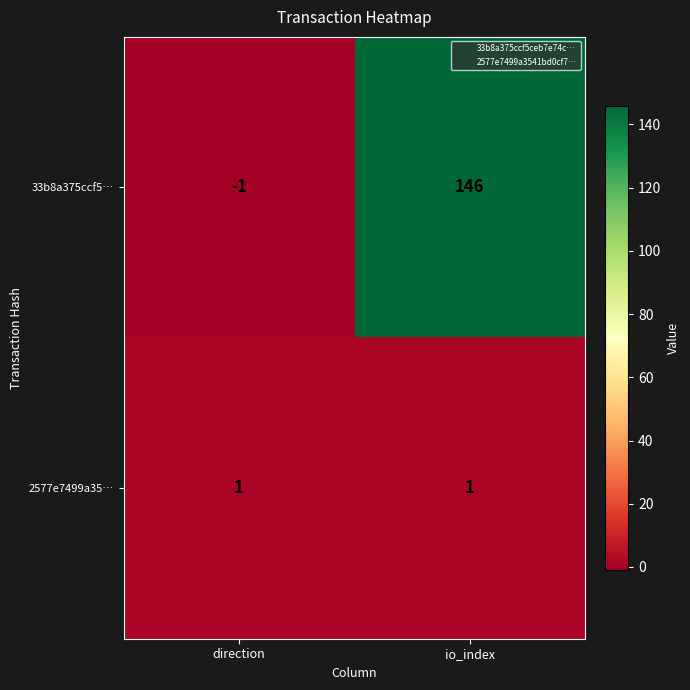

At which category is the sum across all series the highest?

io_index